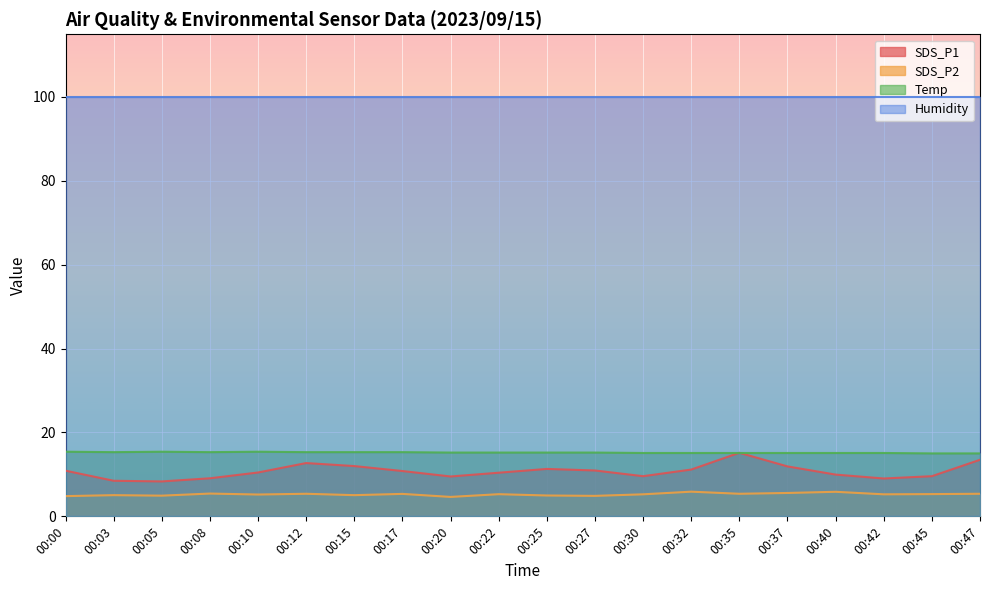

The SDS_P1 series shows 9.1 at 00:08. True or false?

True